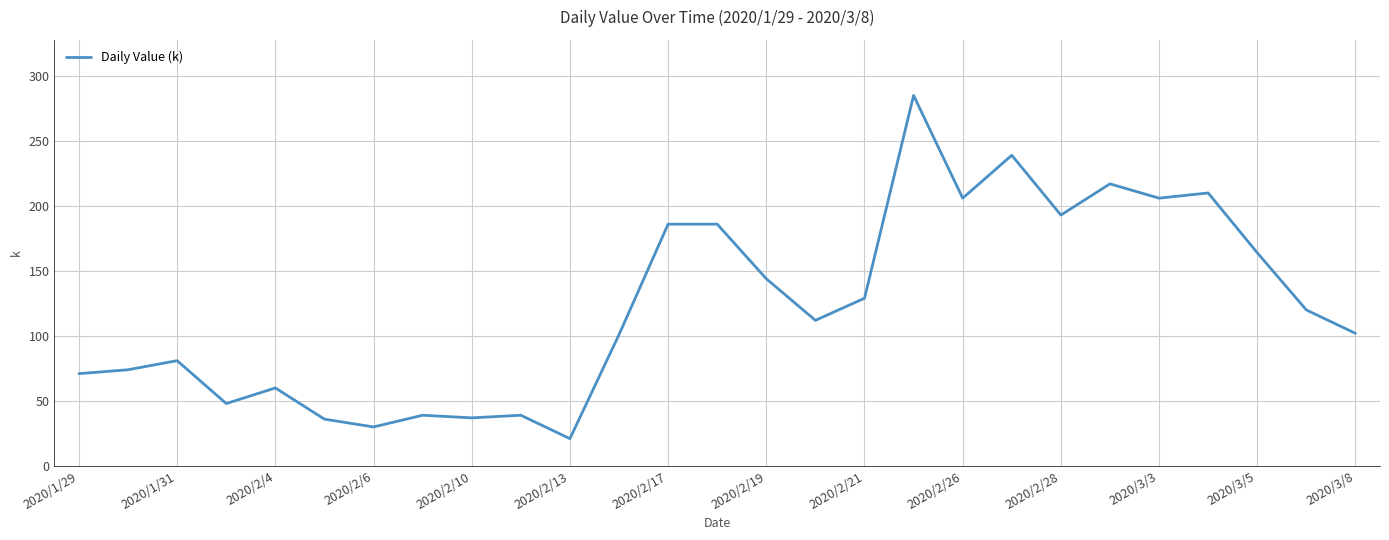

Count the number of data series in this chart.

1